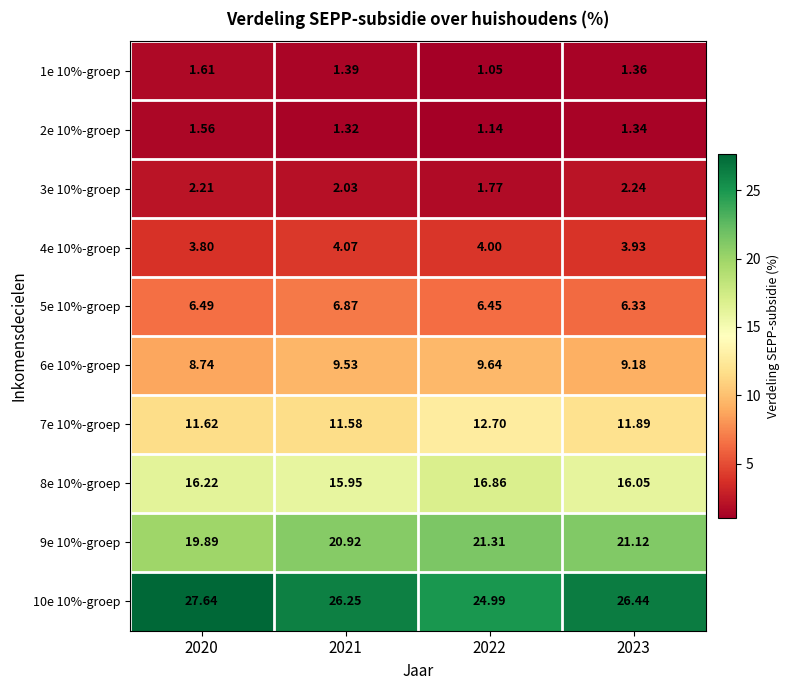

How many data points does each series have?

4